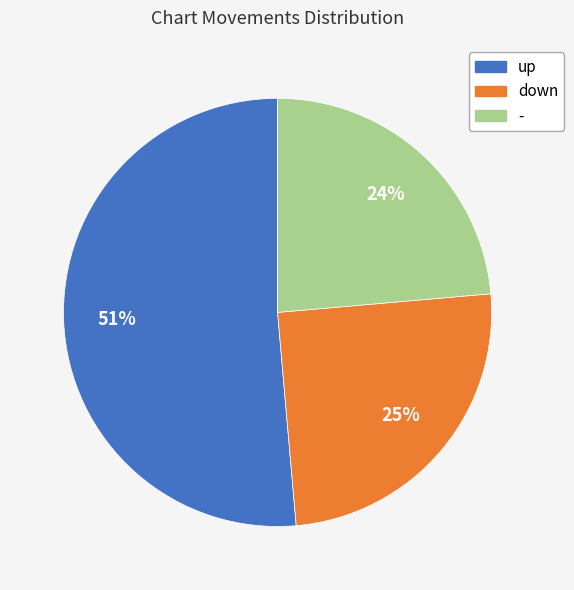

Combined, do - and up account for over 50%?

Yes